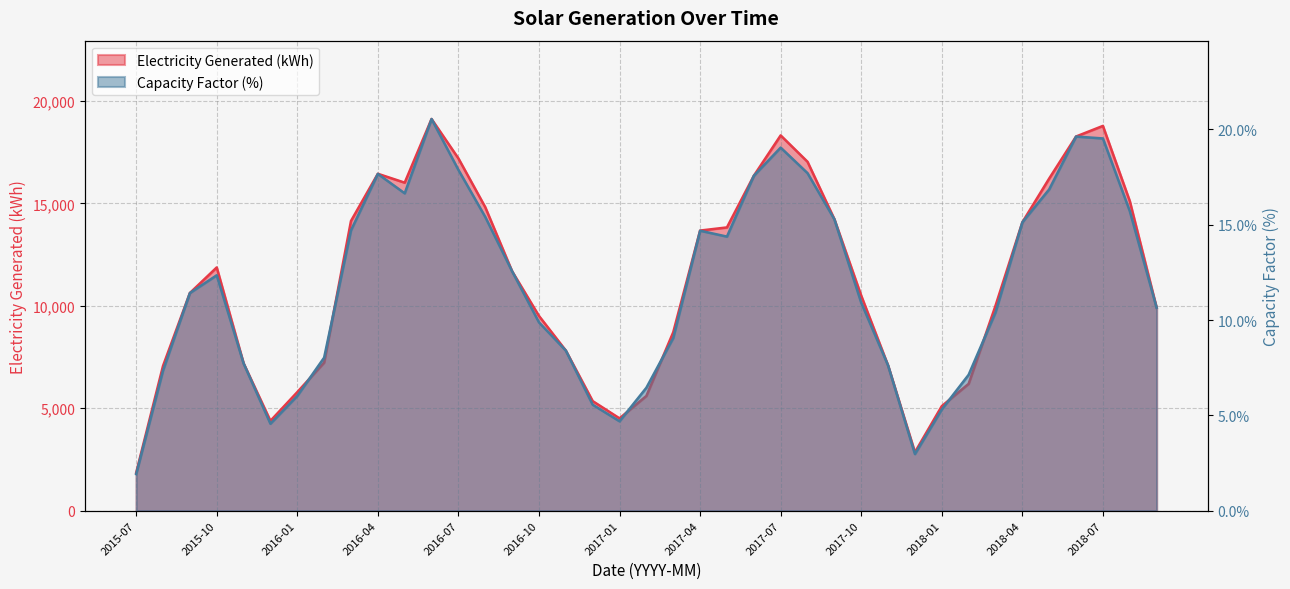

Reading left to right, extract all data points from this chart.

Electricity Generated (kWh): 1846.1	7066.5	10627.8	11876.4	7198.5	4385.1	5787.8	7229.4	14146.0	16450.2	16017.1	19124.7	17200.5	14818.0	11688.5	9508.1	7818.8	5350.1	4506.8	5602.8	8712.6	13677.4	13831.0	16351.0	18324.0	17037.0	14236.0	10496.2	7090.0	2853.1	5104.7	6192.7	10004.5	14082.1	16219.8	18270.8	18787.6	15117.7	9911.4
Capacity Factor (%): 1.9	7.3	11.4	12.3	7.7	4.6	6.0	8.0	14.7	17.7	16.6	20.6	17.9	15.4	12.6	9.9	8.4	5.6	4.7	6.5	9.1	14.7	14.4	17.6	19.1	17.7	15.3	10.9	7.6	3.0	5.3	7.1	10.4	15.1	16.9	19.6	19.5	15.7	10.7